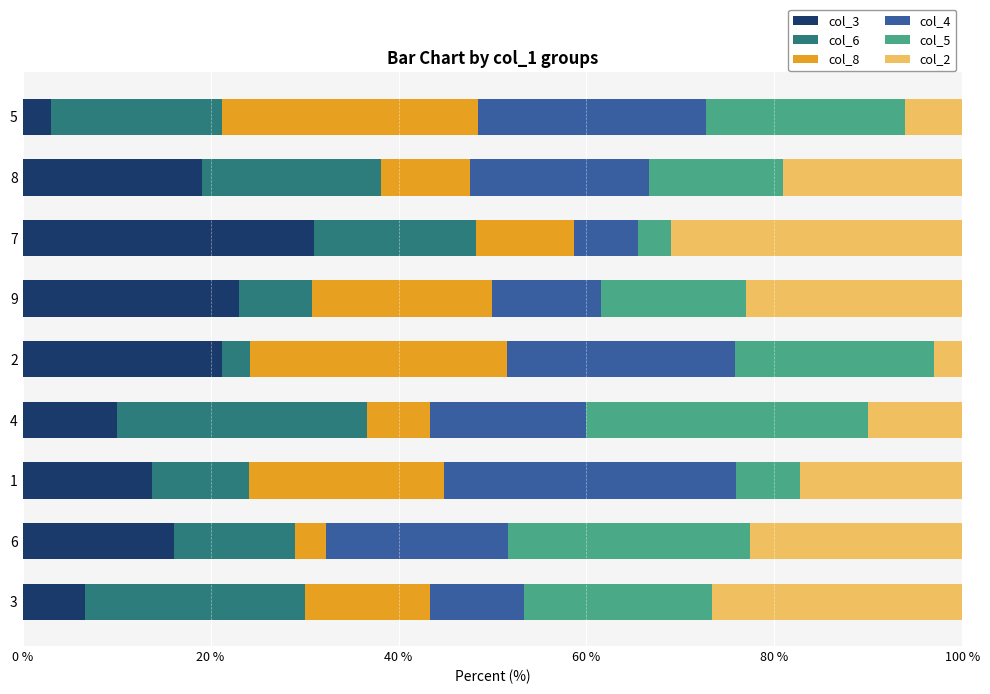

What is the difference between the second highest and second lowest values in the col_3 series?

16.4